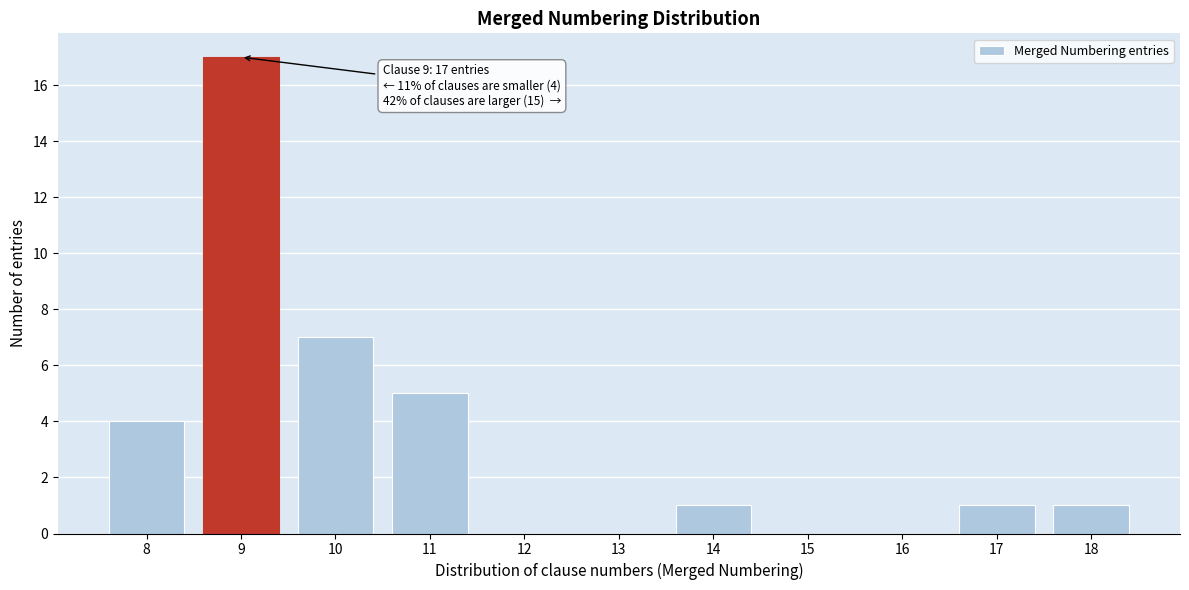

Reading right to left, extract all data points from this chart.

18=1	17=1	16=0	15=0	14=1	13=0	12=0	11=5	10=7	9=17	8=4